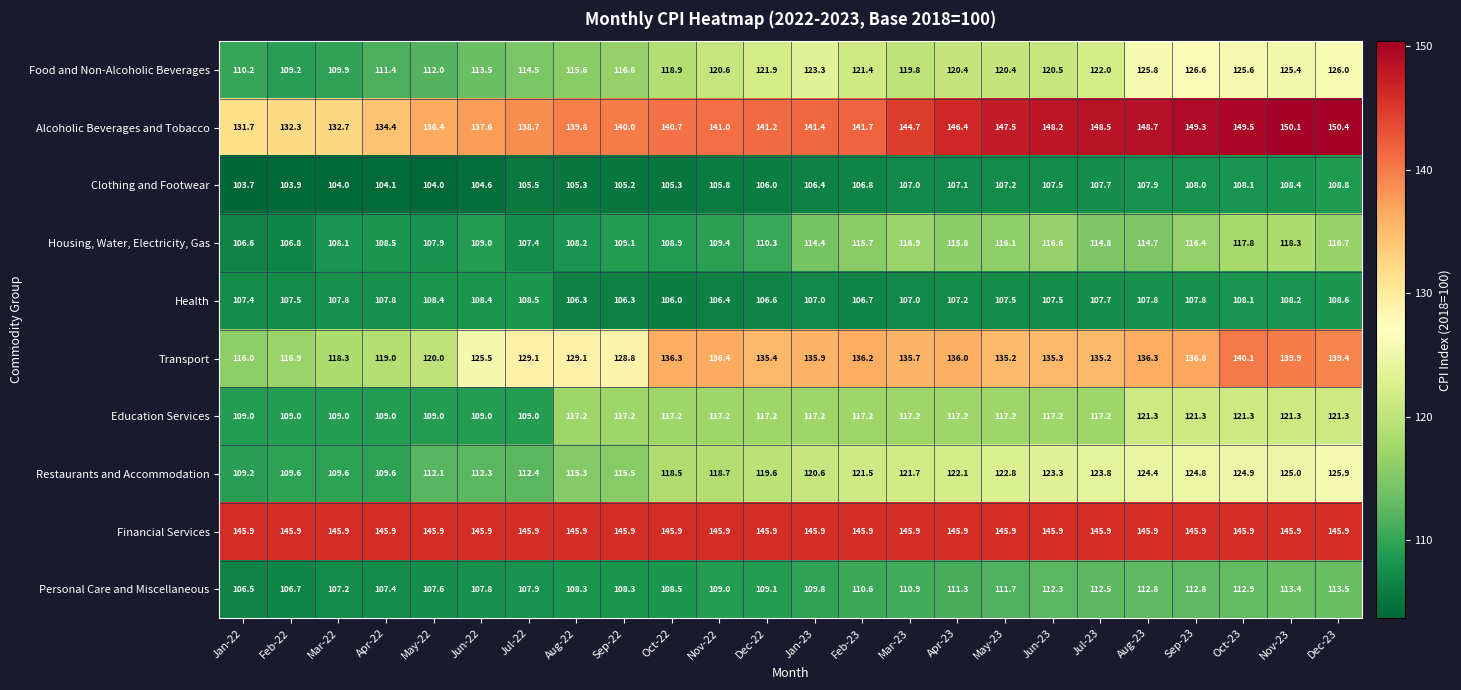

How many categories are shown in the chart?

24